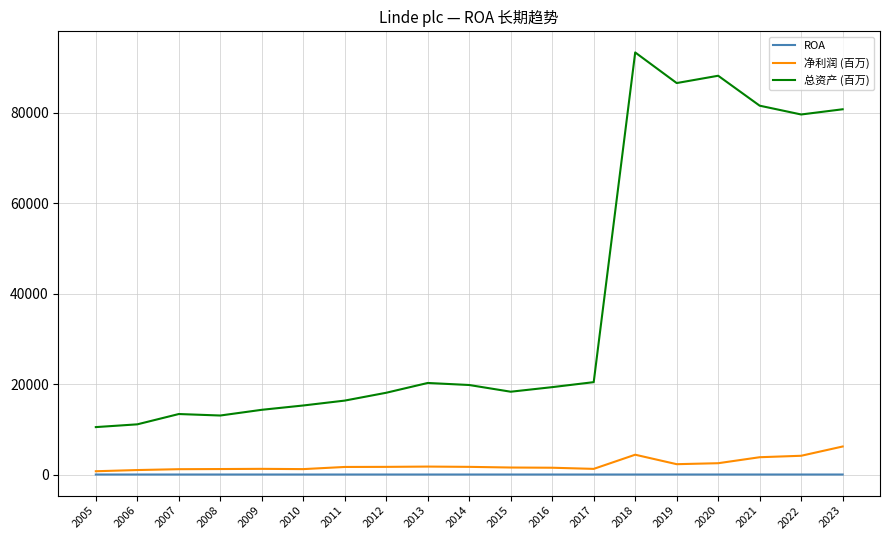

Between 2014 and 2022, which series saw the biggest shift?

总资产 (百万)